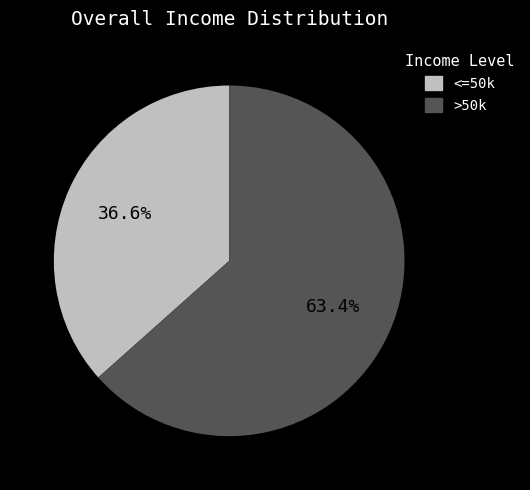

Is there a majority slice in this chart?

Yes